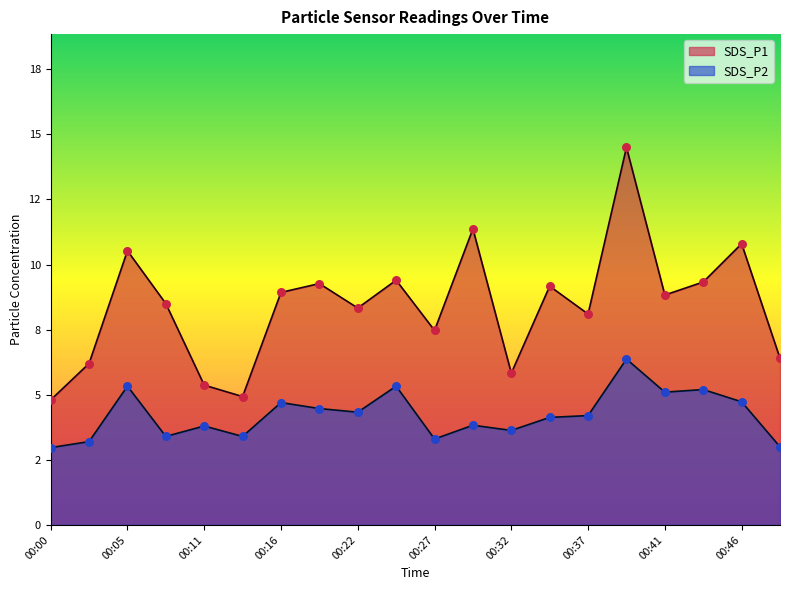

Is the value of SDS_P1 at 00:37 greater than the value of SDS_P2 at 00:41?

Yes